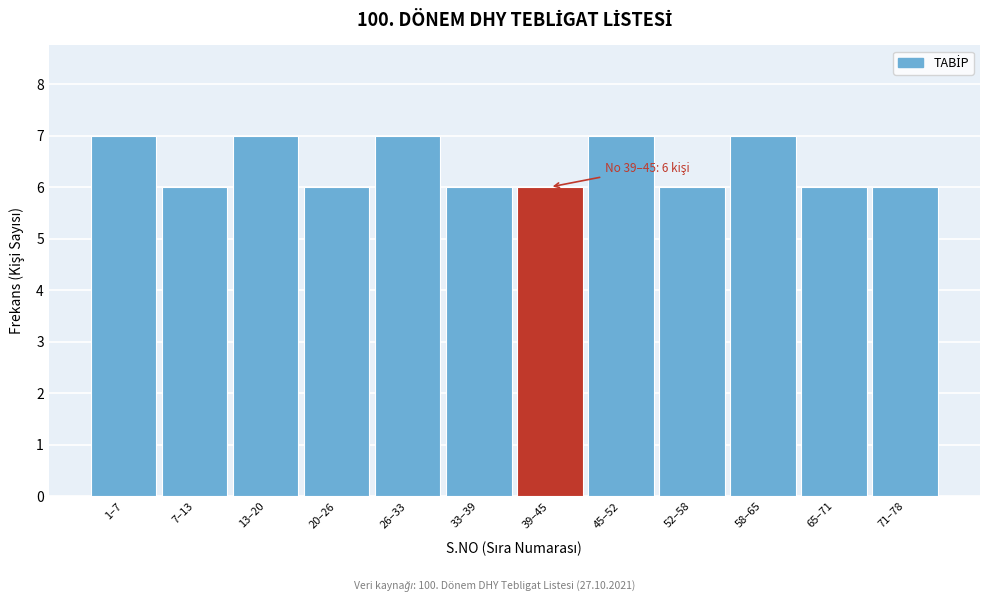

Reading left to right, transcribe all the data shown in this chart.

7	6	7	6	7	6	6	7	6	7	6	6